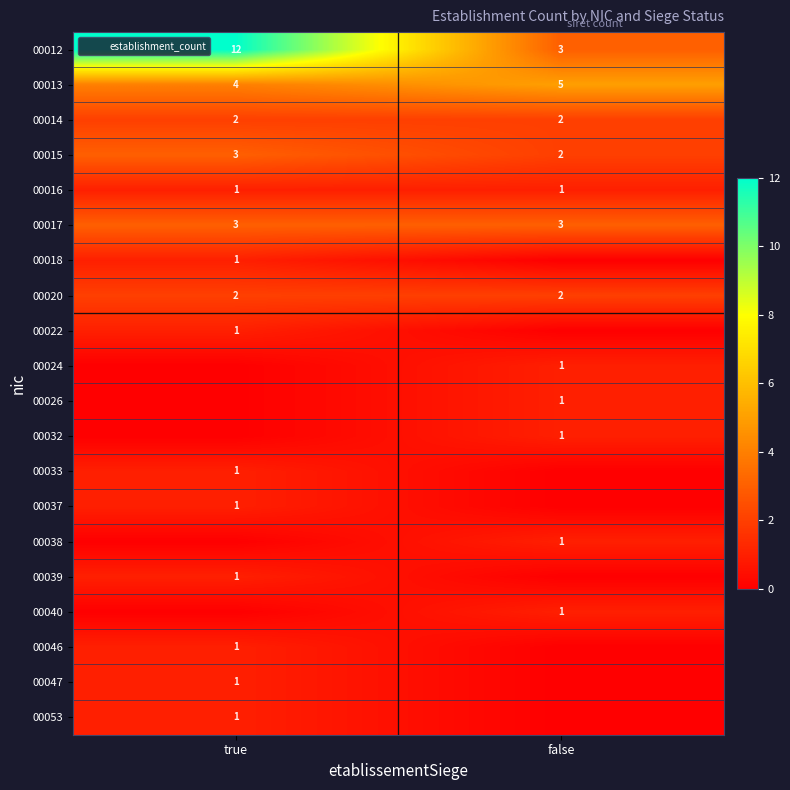

The value of 00013 at true is 3. True or false?

False